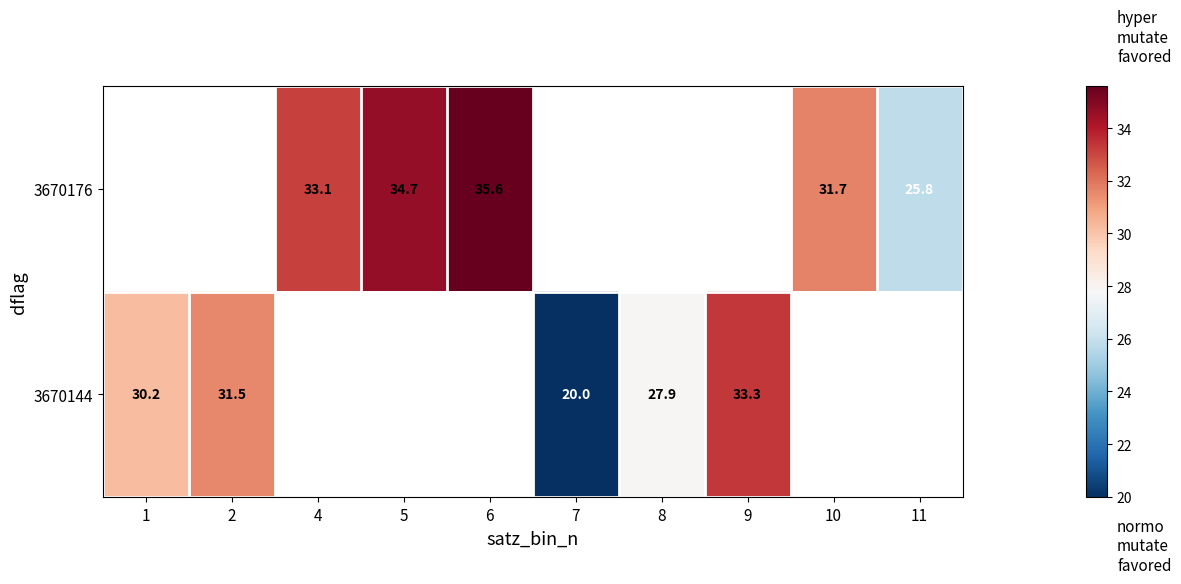

What is the minimum value shown in the chart?

20.0